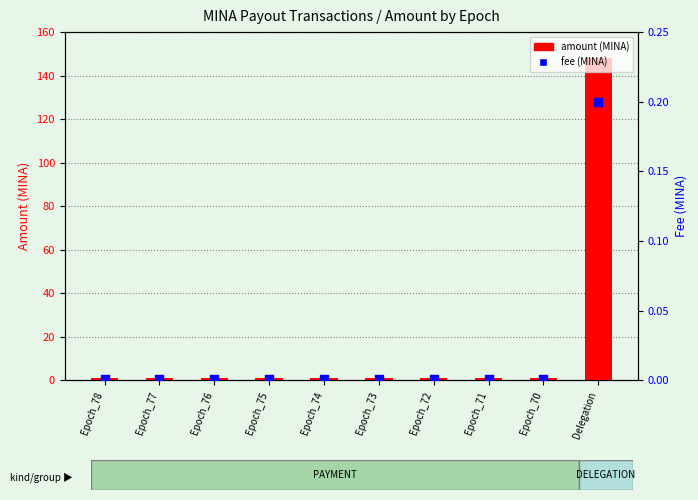

Is the value of amount (MINA) at Epoch_78 greater than the value of fee (MINA) at Epoch_71?

Yes